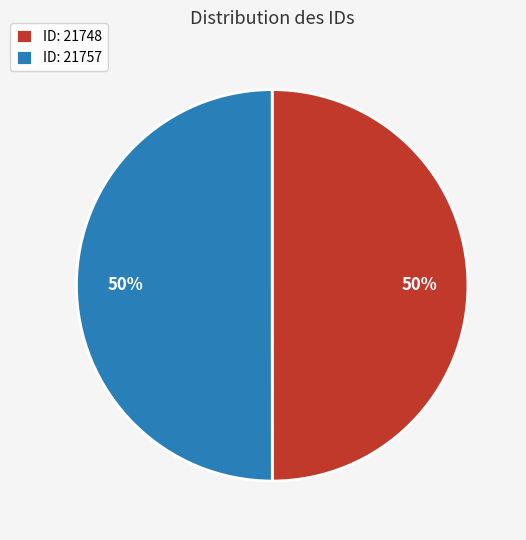

True or false: ID: 21748 accounts for 50% of the total.

True